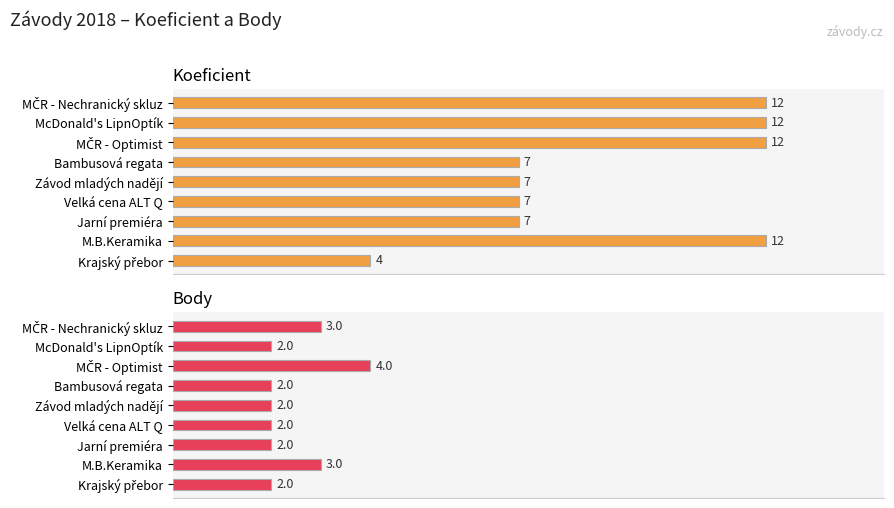

Reading right to left, what are all the values shown in this chart?

Koeficient: 12	12	12	7	7	7	7	12	4
Body: 3	2	4	2	2	2	2	3	2